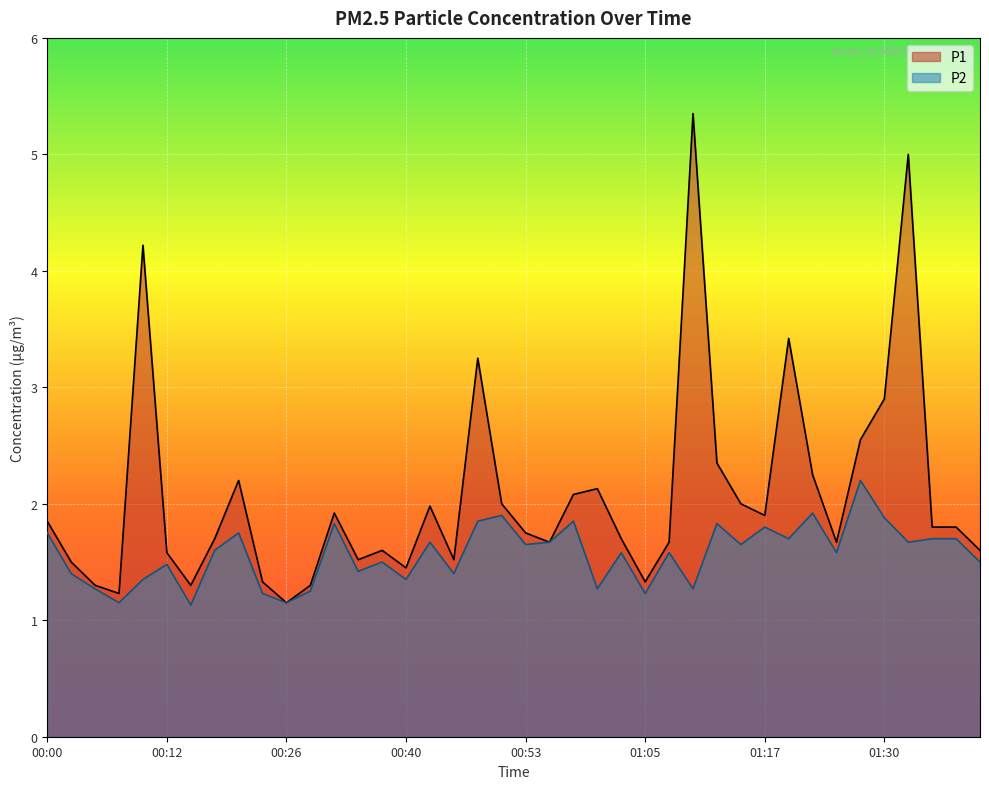

How many lines are shown in the chart?

2